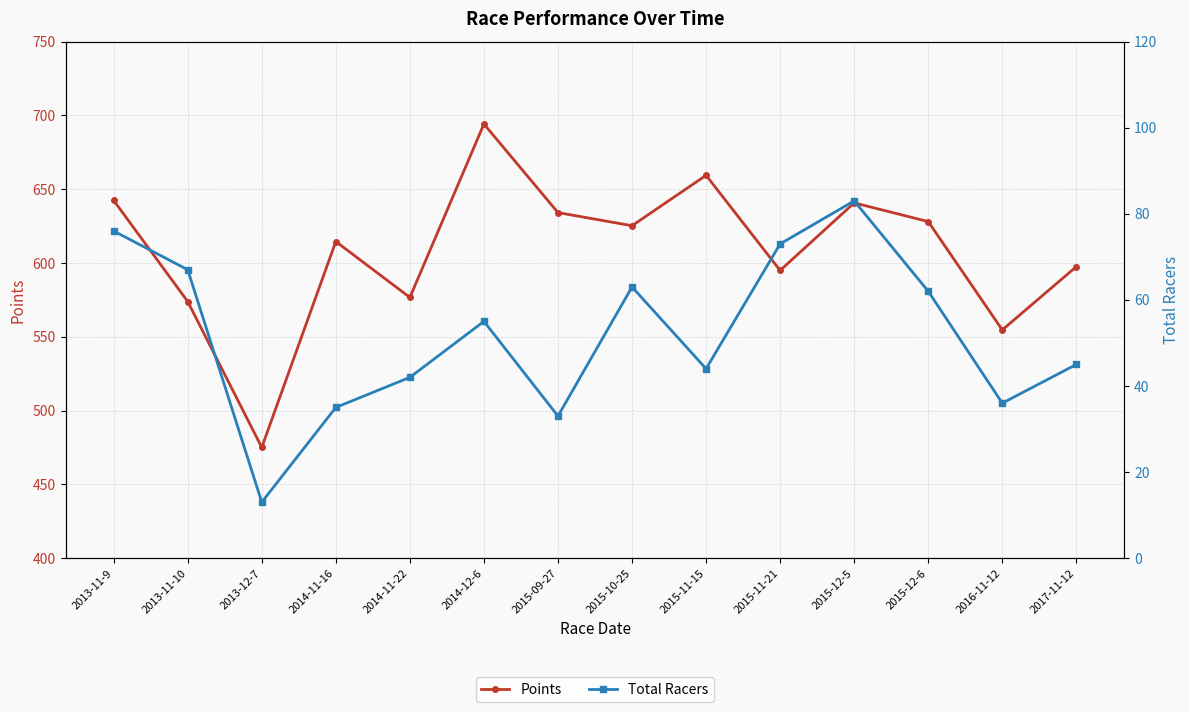

Reading right to left, extract all data points from this chart.

Points: 597.5	554.6	628.0	640.7	594.9	659.4	625.2	634.1	694.2	576.7	614.5	475.0	573.9	642.4
Total Racers: 45.0	36.0	62.0	83.0	73.0	44.0	63.0	33.0	55.0	42.0	35.0	13.0	67.0	76.0